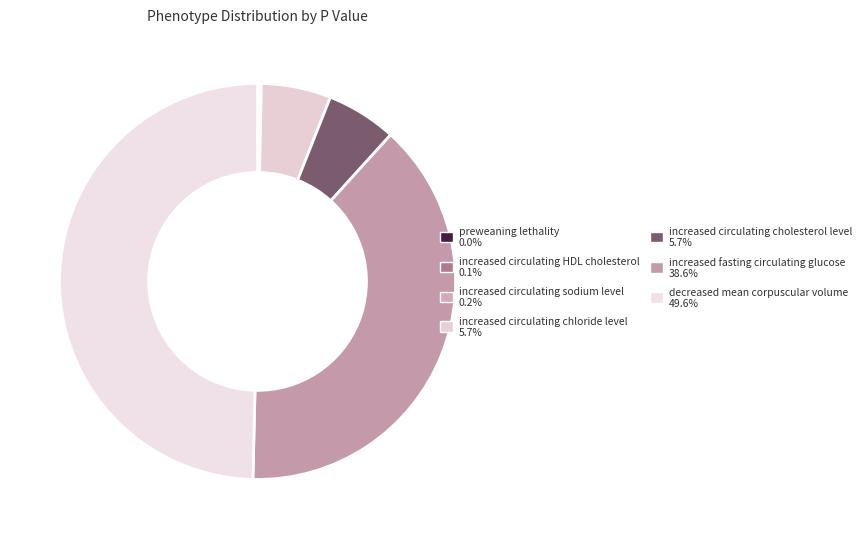

What percentage is the increased circulating cholesterol level slice, to the nearest percent?

6%